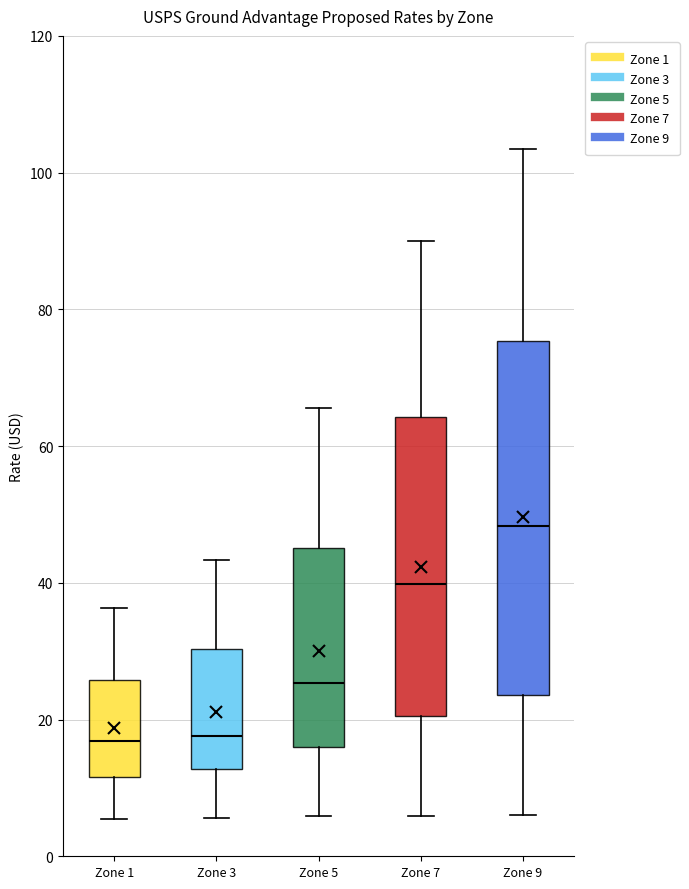

Reading left to right, transcribe this box plot: for each box, give where its median line is, the range the box spans, and where its two whiskers end, as read against the y-axis. The values are not printed on the chart, so give them approximately, as read against the axis.

Zone 1: median 16, box 12 to 26, whiskers 6 to 36
Zone 3: median 18, box 12 to 30, whiskers 6 to 44
Zone 5: median 26, box 16 to 46, whiskers 6 to 66
Zone 7: median 40, box 20 to 64, whiskers 6 to 90
Zone 9: median 48, box 24 to 76, whiskers 6 to 104